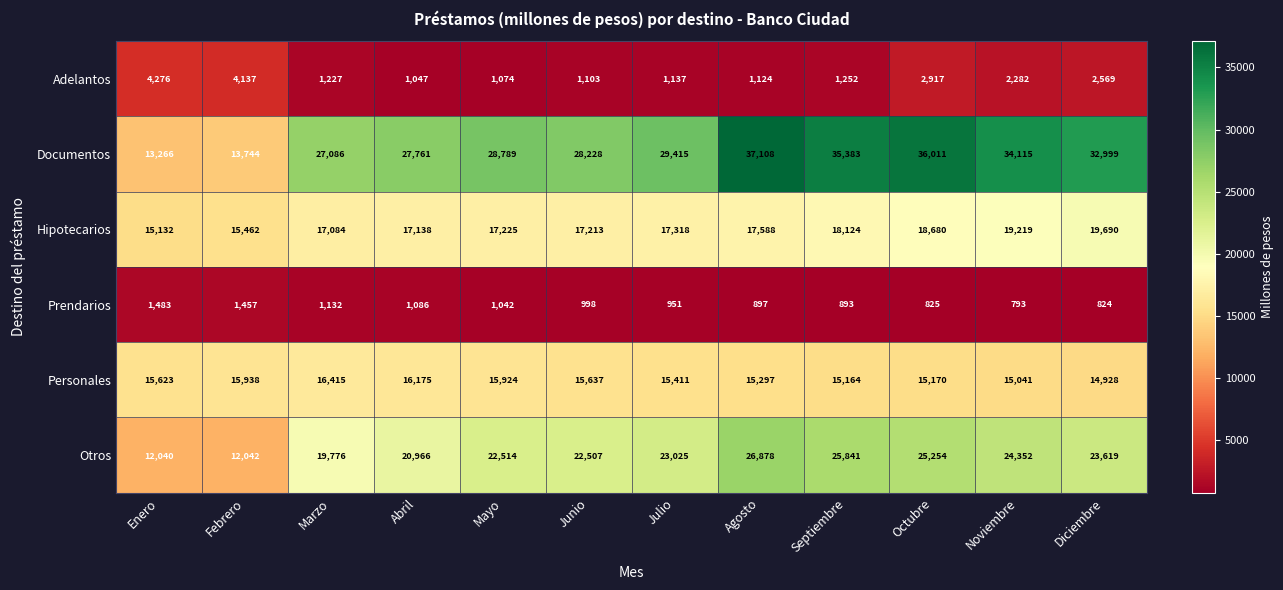

What is the difference between the maximum and second lowest values in the Adelantos series?

3202